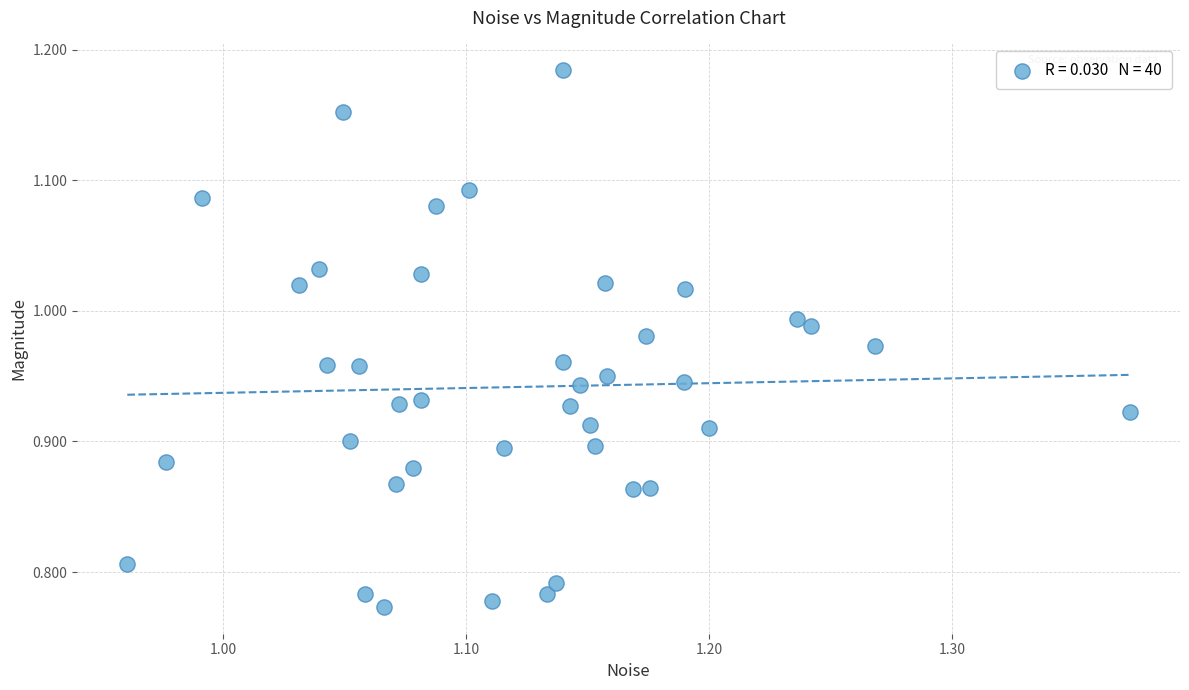

What is the range of Y values (max minus min)?

0.4